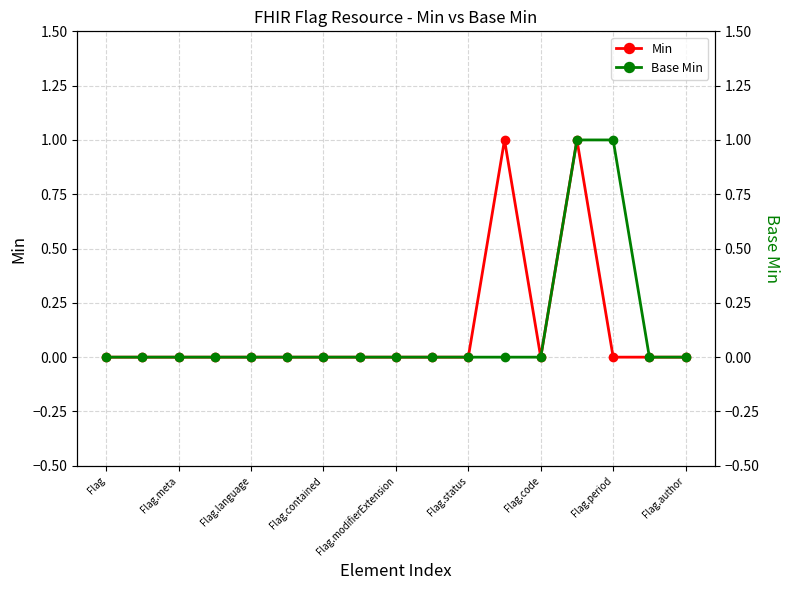

Count the number of categories in the chart.

17